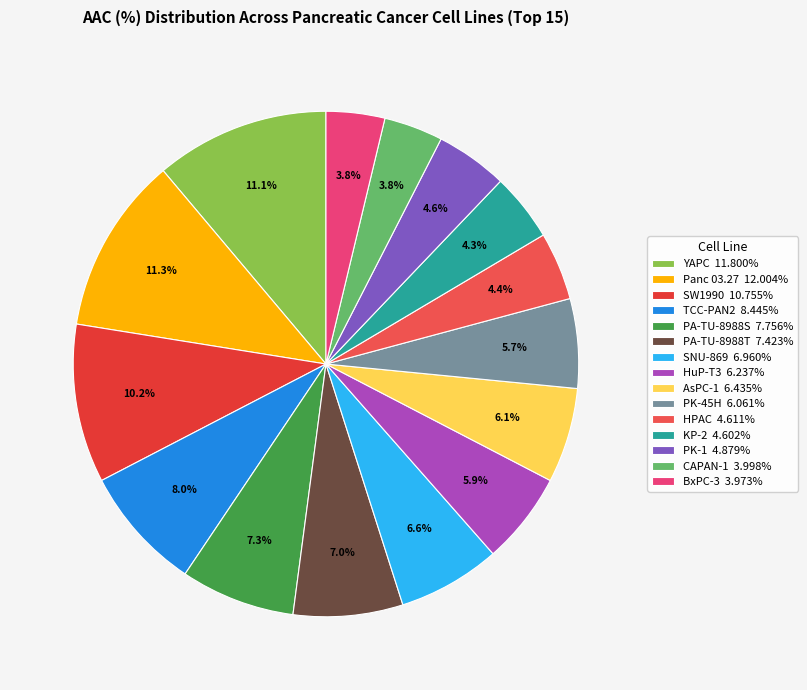

Does any single category account for the majority?

No